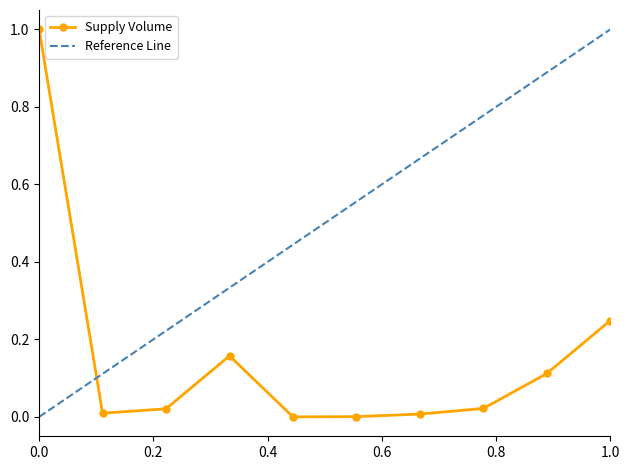

True or false: Supply Volume has a value of 0.1 at 1.0.

False